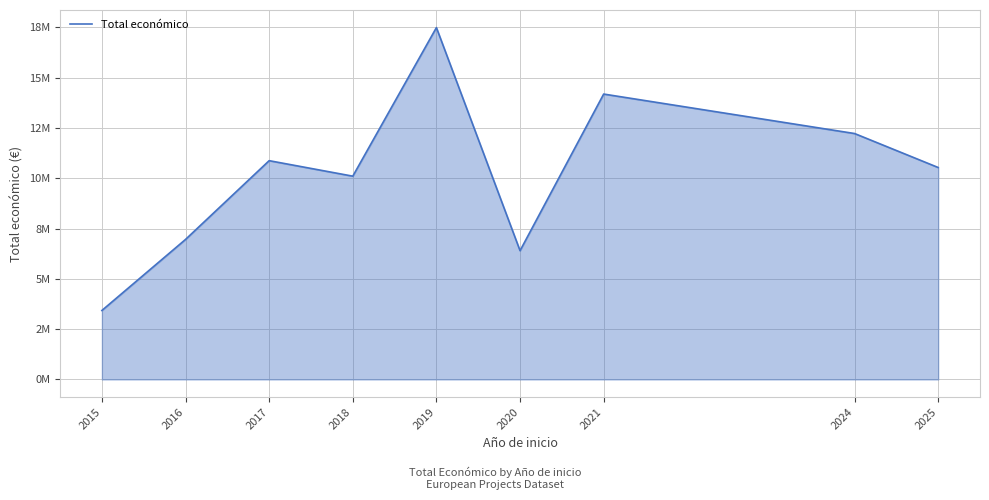

Reading right to left, extract all data points from this chart.

2025=10536037	2024=12225035	2021=14186402	2020=6402164	2019=17490344	2018=10105378	2017=10875550	2016=6960293	2015=3429908